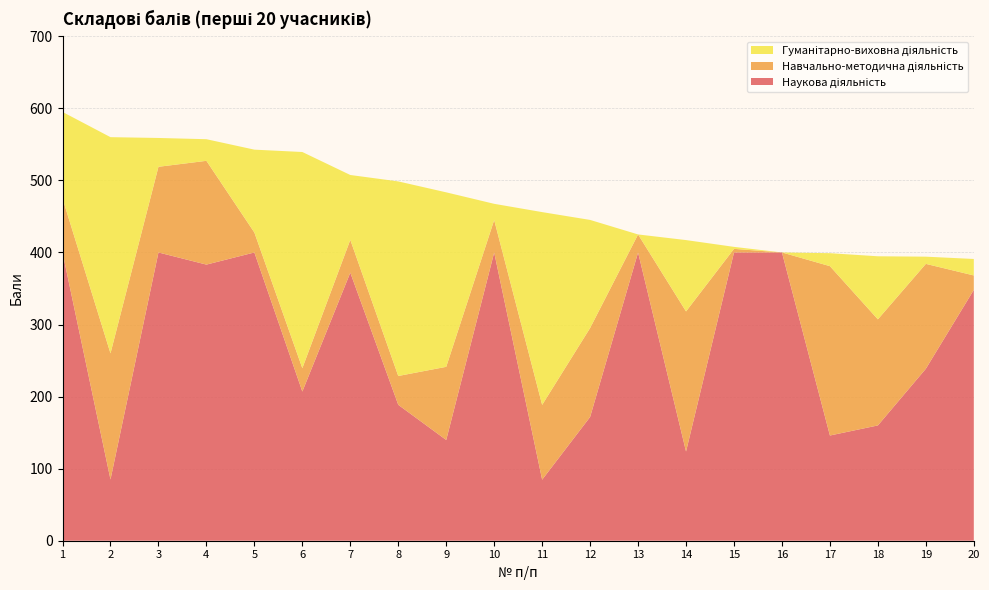

Reading left to right, transcribe all the data shown in this chart.

Наукова діяльність: 1=400.0	2=85.0	3=400.0	4=383.2	5=400.0	6=207.0	7=372.0	8=188.6	9=139.8	10=400.0	11=84.7	12=171.8	13=400.0	14=123.8	15=400.0	16=400.0	17=146.0	18=160.0	19=238.7	20=348.1
Навчально-методична діяльність: 1=75.0	2=175.0	3=118.9	4=144.0	5=27.7	6=32.4	7=45.5	8=40.0	9=101.5	10=45.0	11=103.8	12=123.4	13=25.0	14=194.4	15=5.0	16=0.0	17=235.0	18=147.2	19=145.5	20=20.0
Гуманітарно-виховна діяльність: 1=120.0	2=300.0	3=40.0	4=30.0	5=115.0	6=300.0	7=90.0	8=270.0	9=242.1	10=22.5	11=267.5	12=150.0	13=0.0	14=99.0	15=2.8	16=0.0	17=18.0	18=87.5	19=10.0	20=22.9